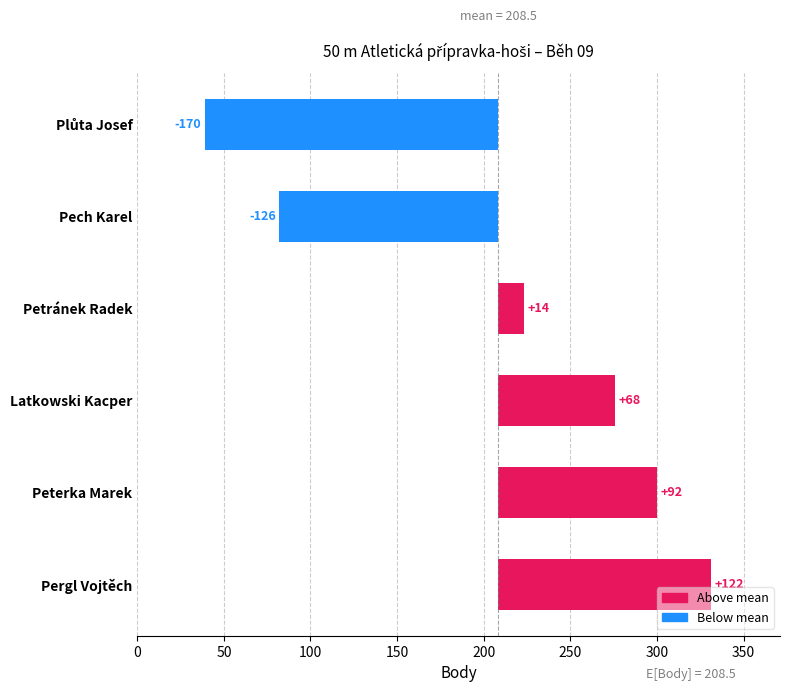

How many positive values are there?

4